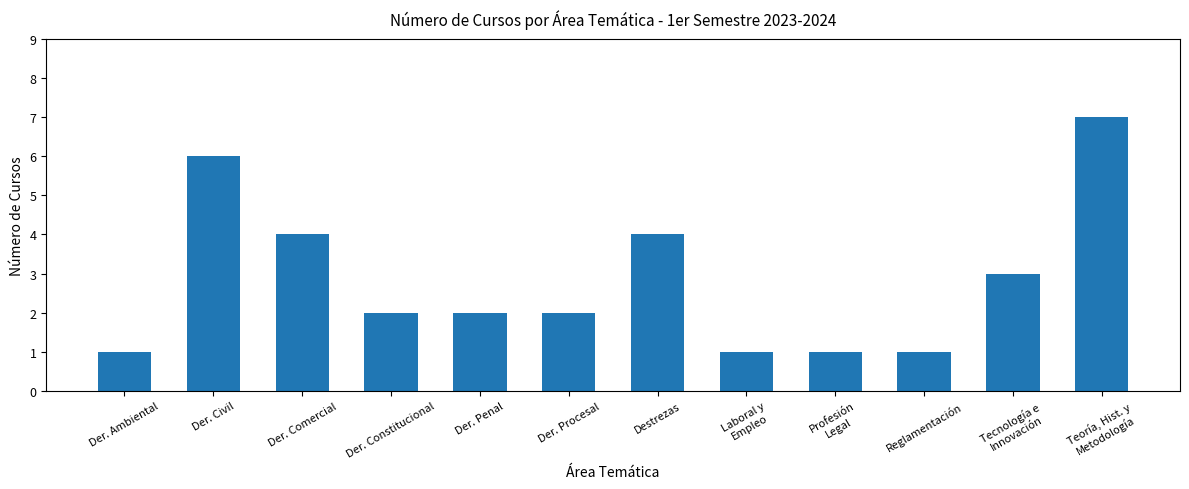

What is the minimum value shown in the chart?

1